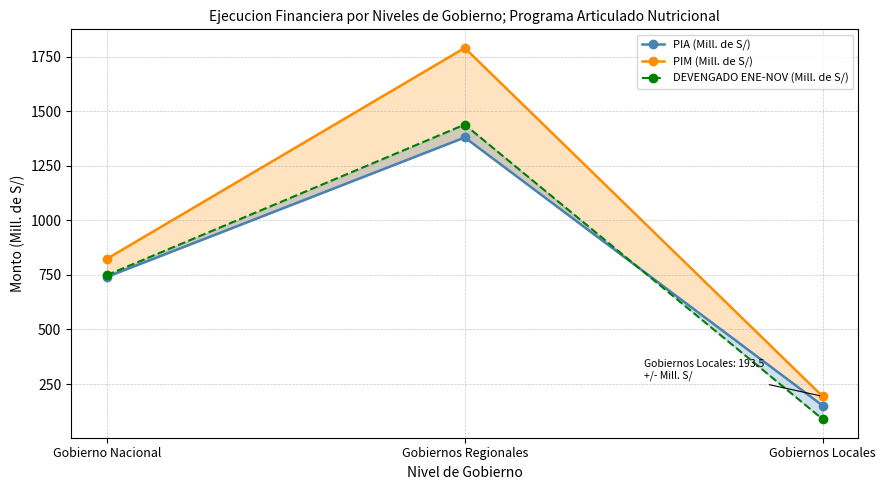

Read the PIA (Mill. de S/) value at Gobierno Nacional.

740.7